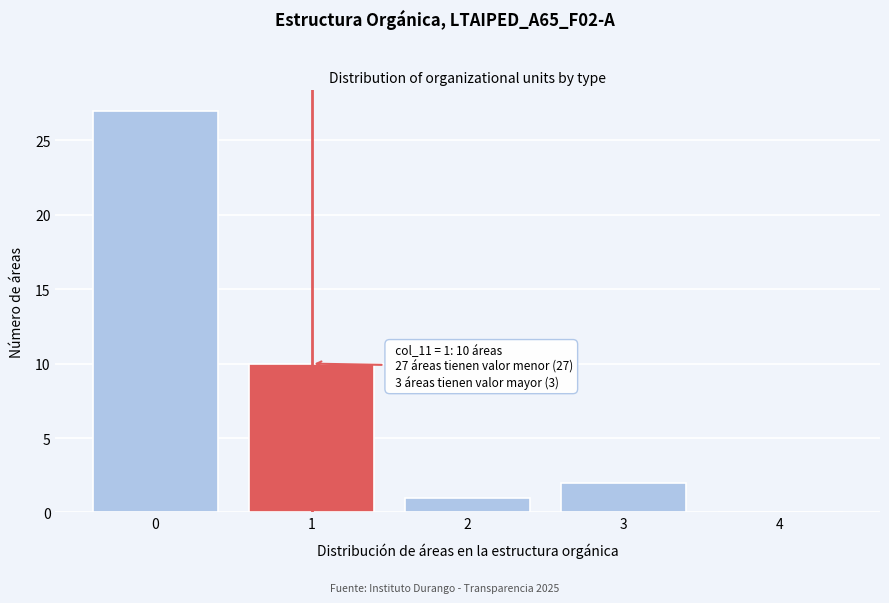

Which range on the x-axis has the tallest bar?

-0.5 to 0.5